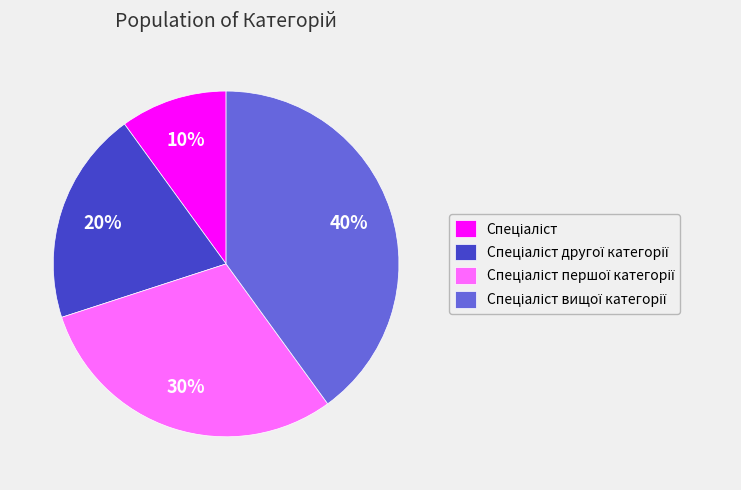

Is there a majority slice in this chart?

No